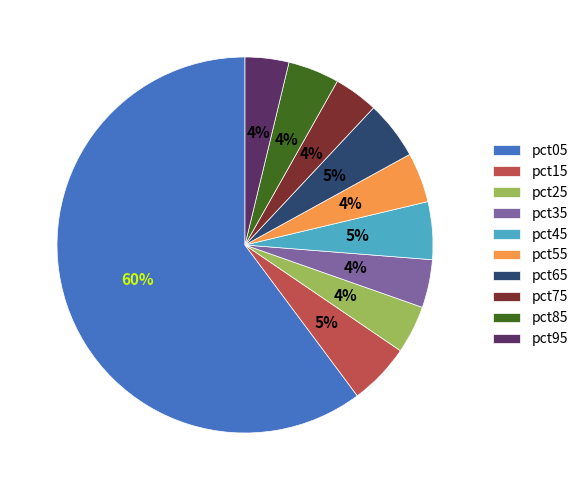

What is the largest slice in the pie chart?

pct05